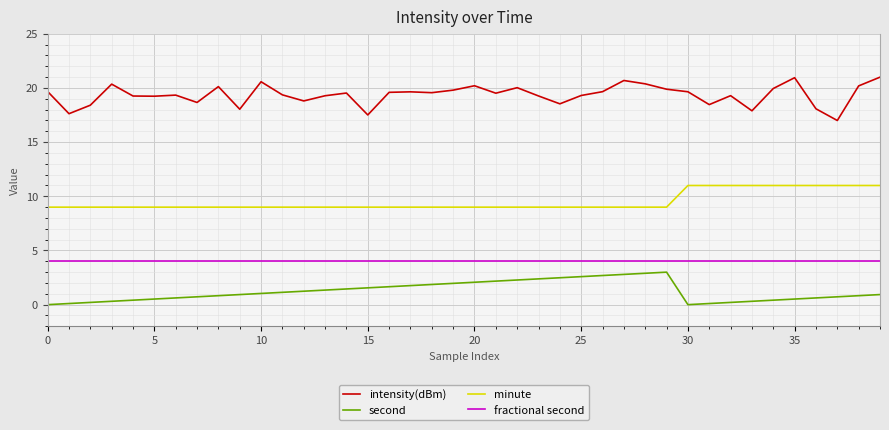

Rank the series by their average value, from lowest to highest.

second, fractional second, minute, intensity(dBm)